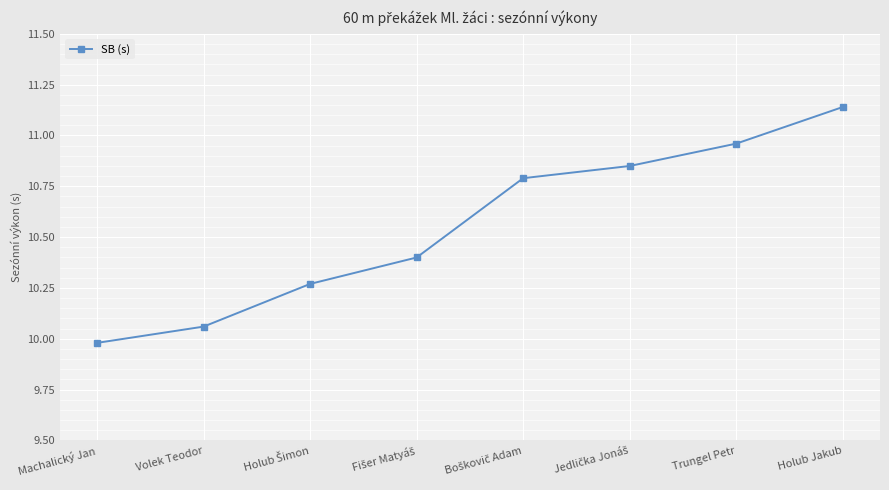

What is the average value?

10.6